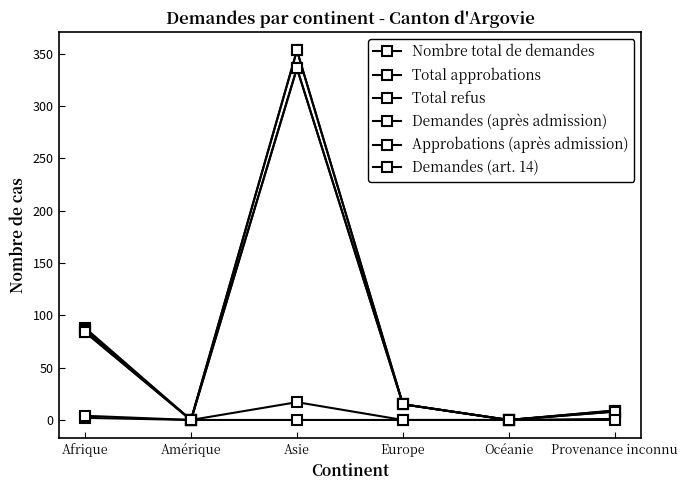

Is the value of Demandes (art. 14) at Océanie greater than the value of Demandes (après admission) at Océanie?

No